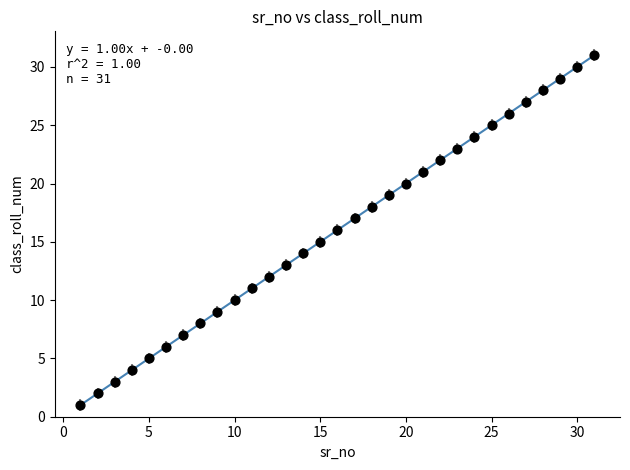

What is the range of X values (max minus min)?

30